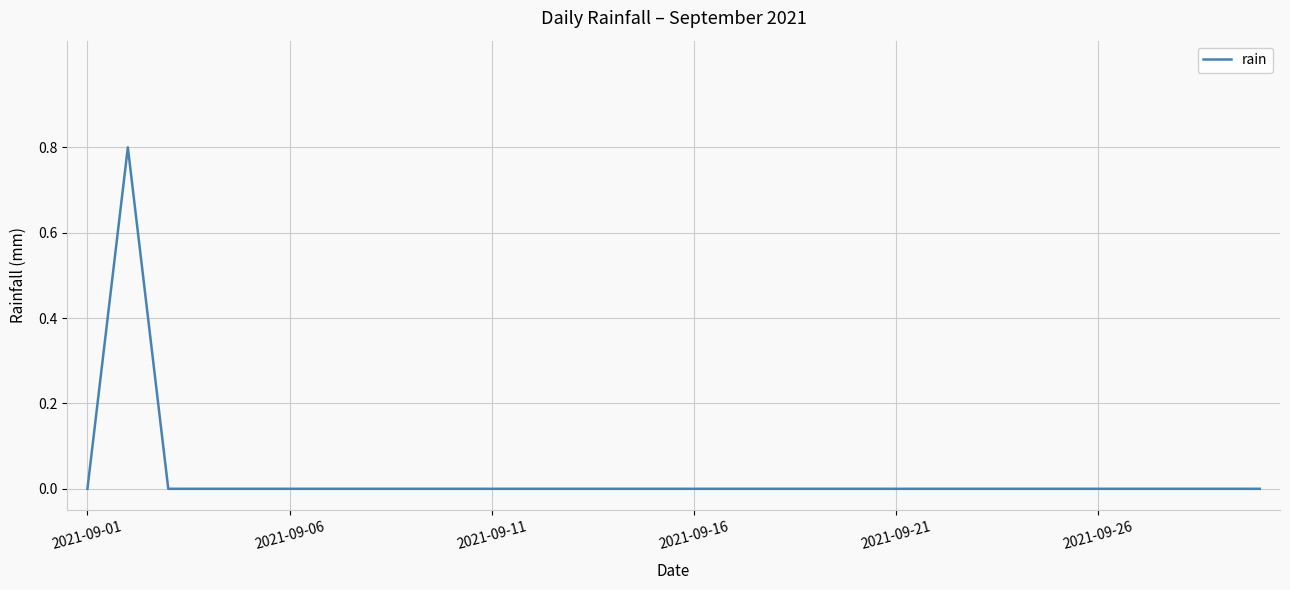

What is the difference between the maximum and minimum values?

0.8